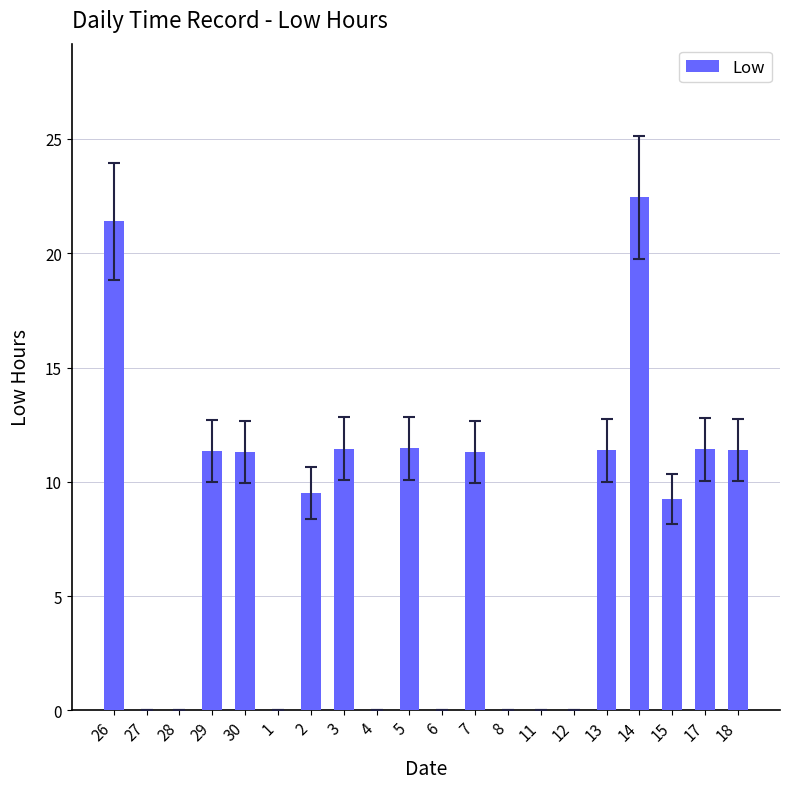

What is the greatest value displayed?

22.4